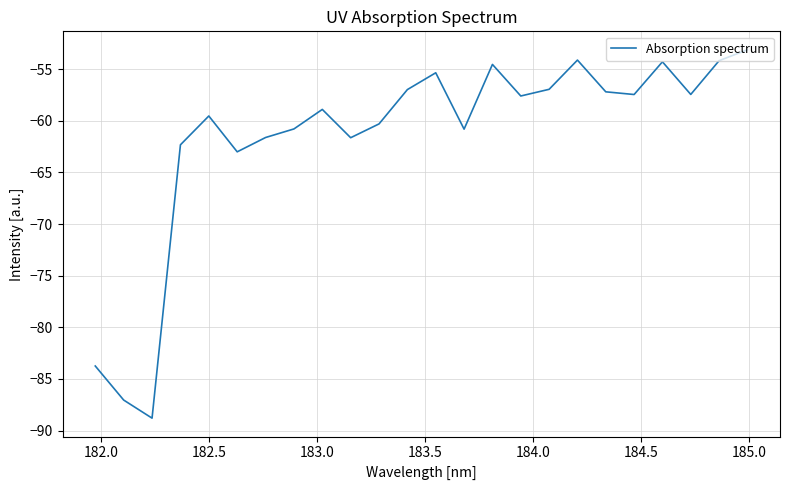

What is the maximum value shown in the chart?

-53.1